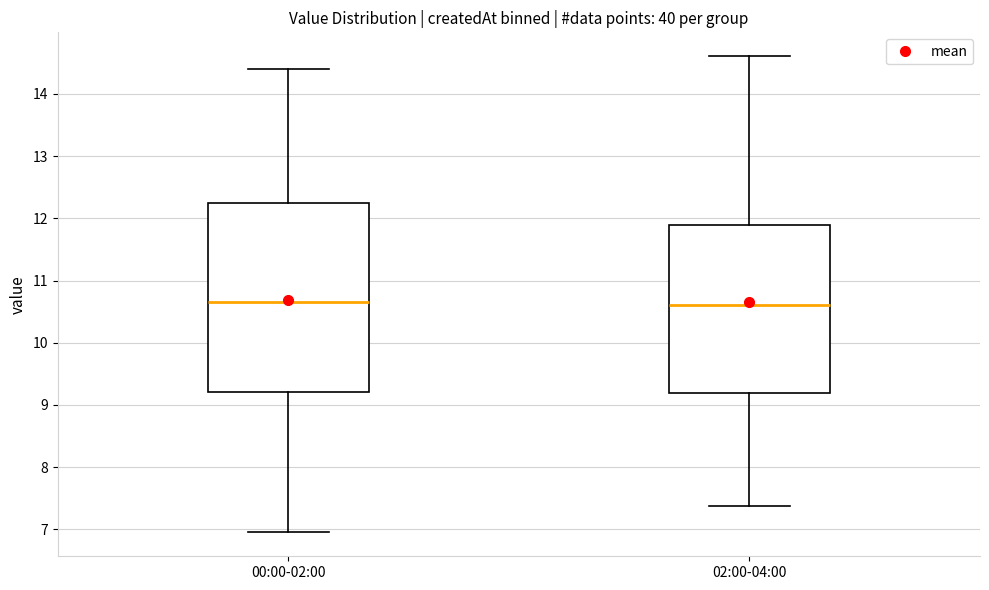

Where is the lower edge of the box for 02:00-04:00 on the y-axis? The values are not printed on the chart, so give them approximately, as read against the axis.

9.2